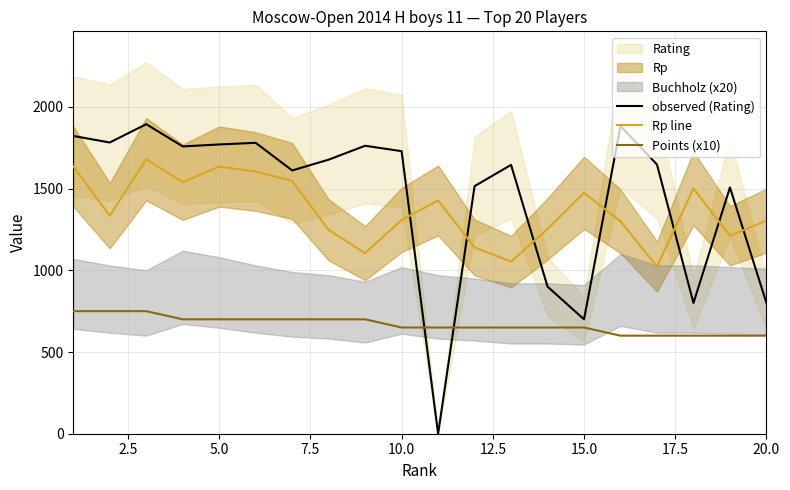

True or false: Points (x10) and Rp line intersect in this chart.

False